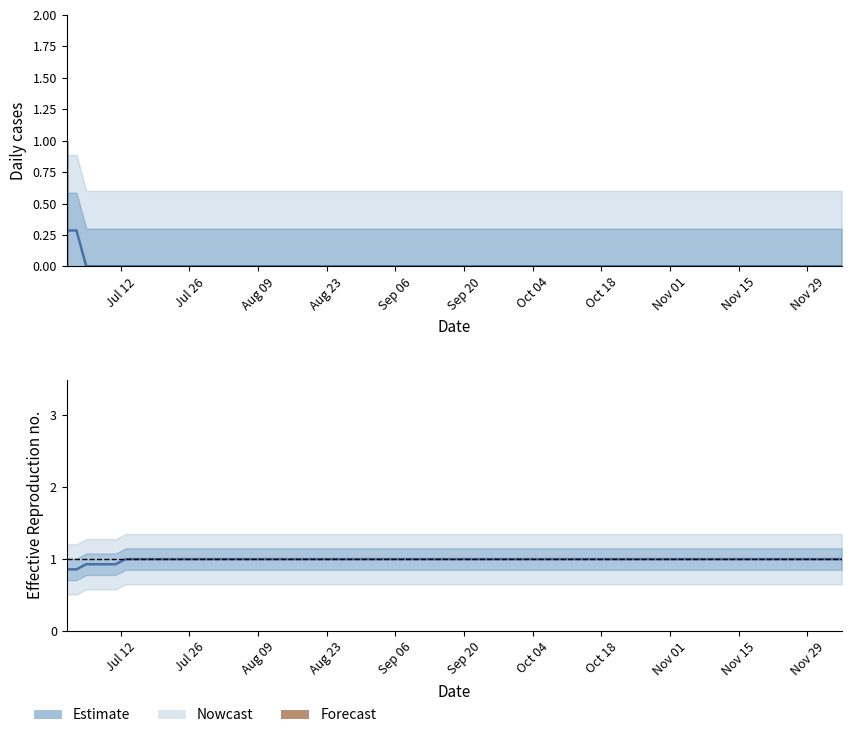

Reading left to right, what are all the values shown in this chart?

2021-07-01=1	2021-07-08=0	2021-07-15=0	2021-07-22=0	2021-07-29=0	2021-08-05=0	2021-08-12=0	2021-08-19=0	2021-08-26=0	2021-09-02=0	2021-09-09=0	2021-09-16=0	2021-09-23=0	2021-09-30=0	2021-10-07=0	2021-10-14=0	2021-10-21=0	2021-10-28=0	2021-11-04=0	2021-11-11=0